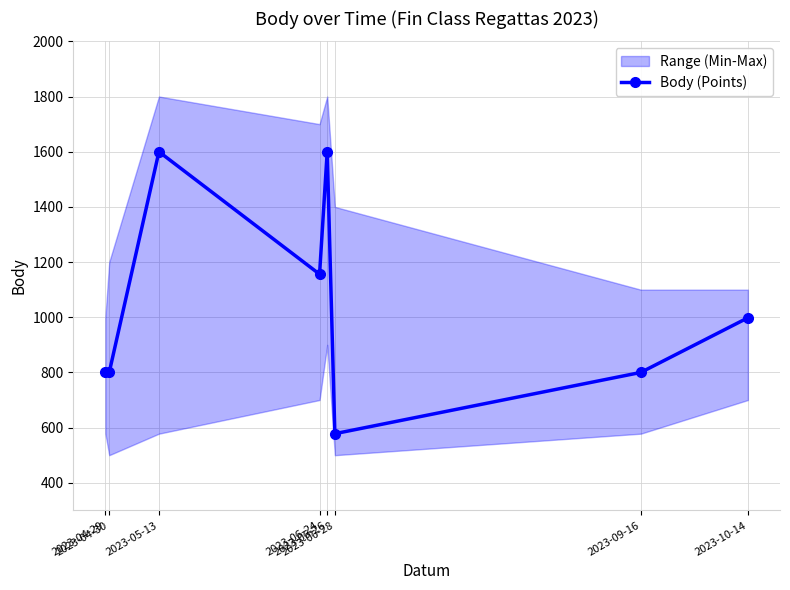

What is the ratio of the value at 2023-05-13 to the value at 2023-06-26?

1.0